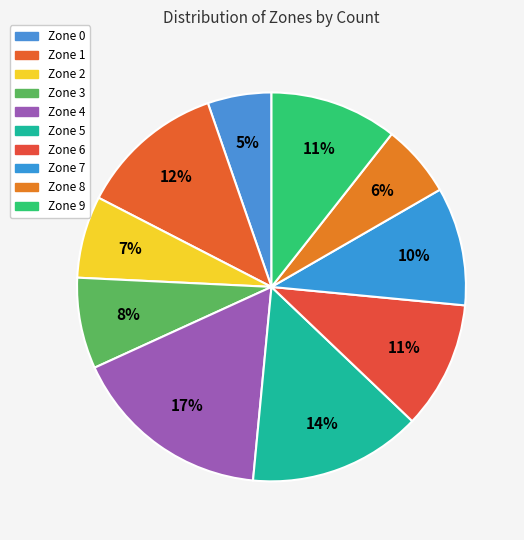

To the nearest percent, what is the average slice percentage?

10%